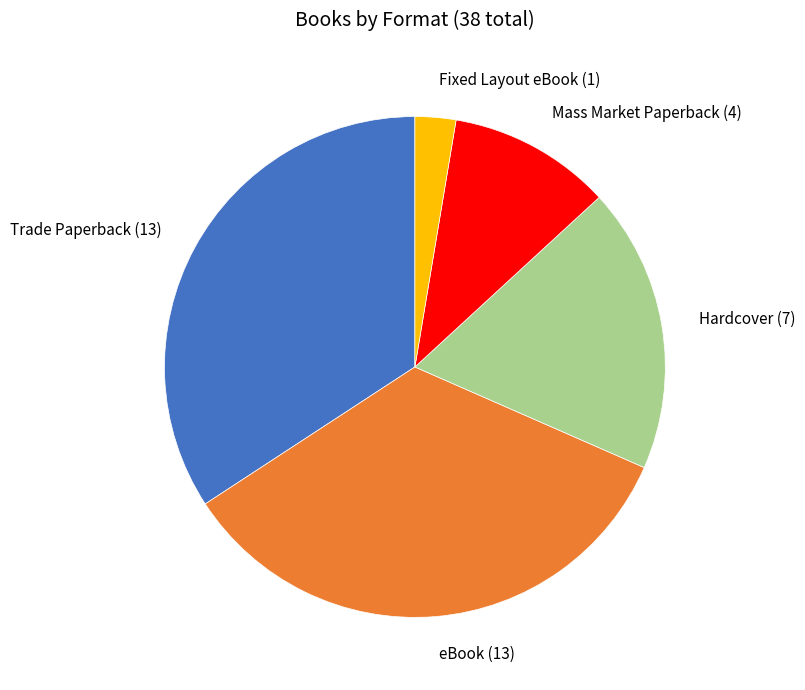

Between Fixed Layout eBook and Mass Market Paperback, which is larger?

Mass Market Paperback